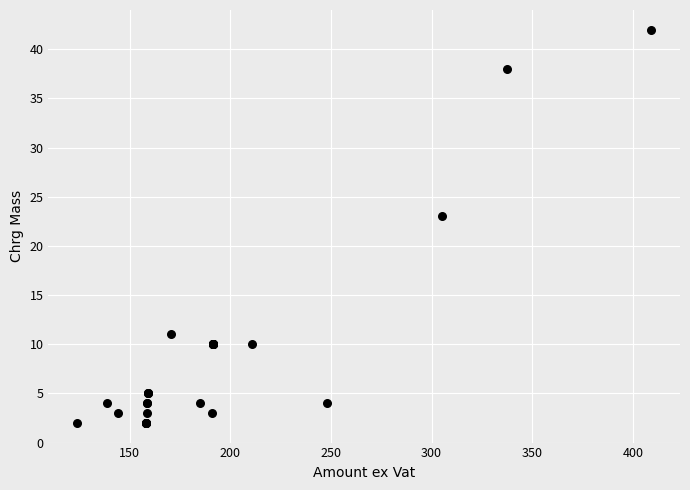

What Y value in the scatter plot is closest to 22?

23